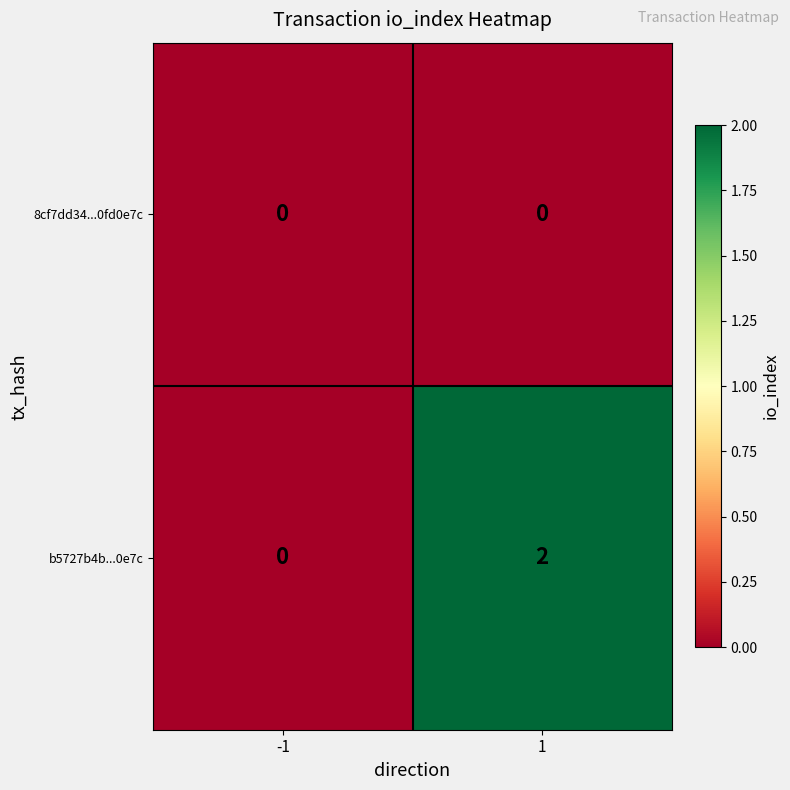

Reading left to right, list all the values displayed in this chart.

8cf7dd34...0fd0e7c: 0	0
b5727b4b...0e7c: 0	2